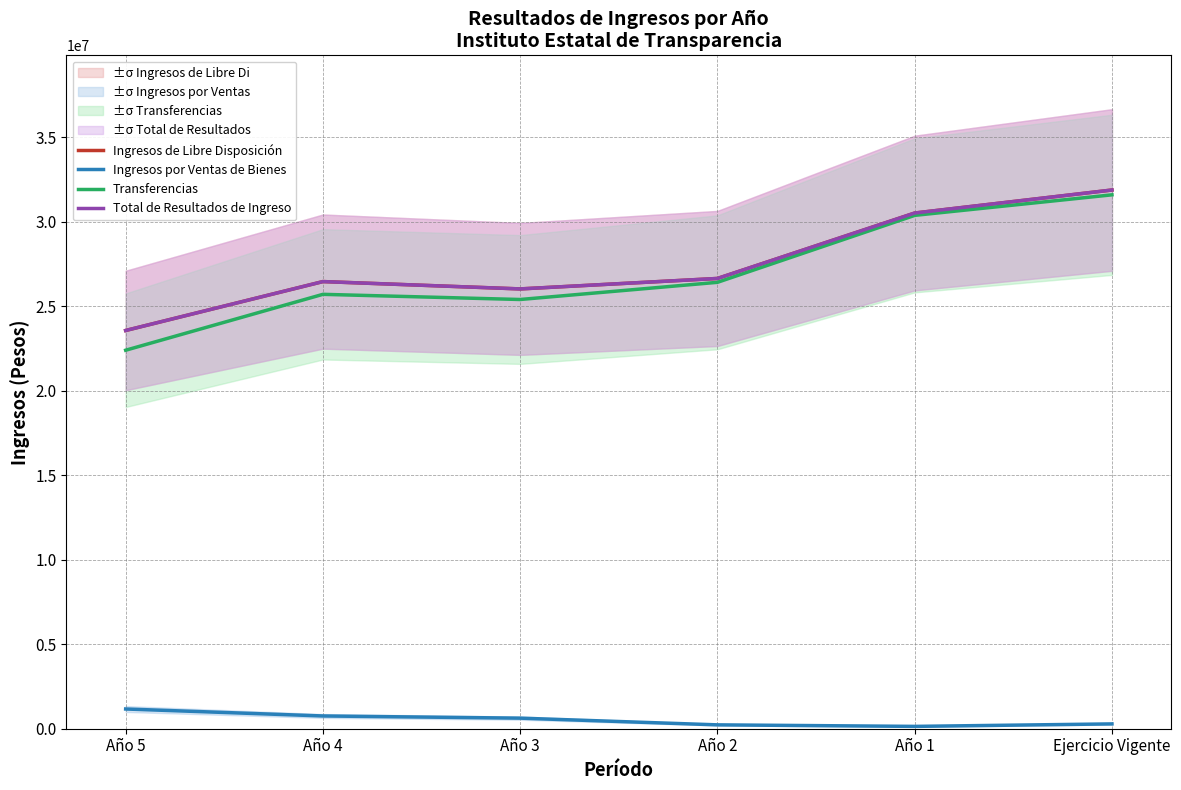

What is the total value across all series at Año 5?

70696878.0